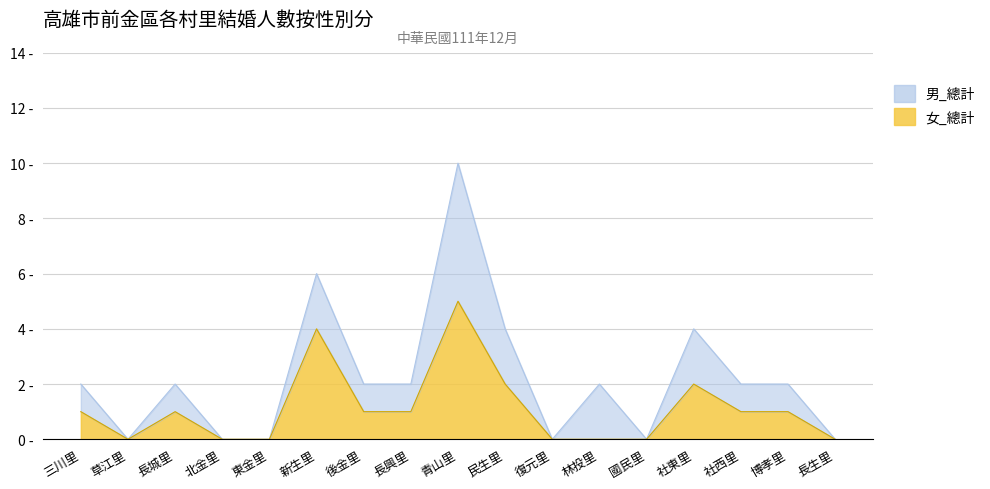

The value at 社東里 is 1. True or false?

False